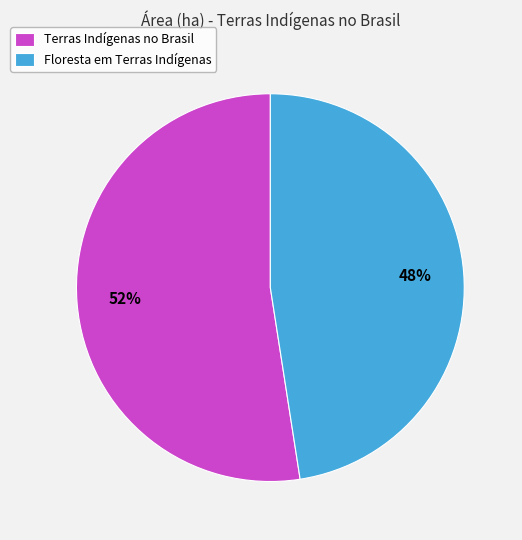

Does any single category account for the majority?

Yes